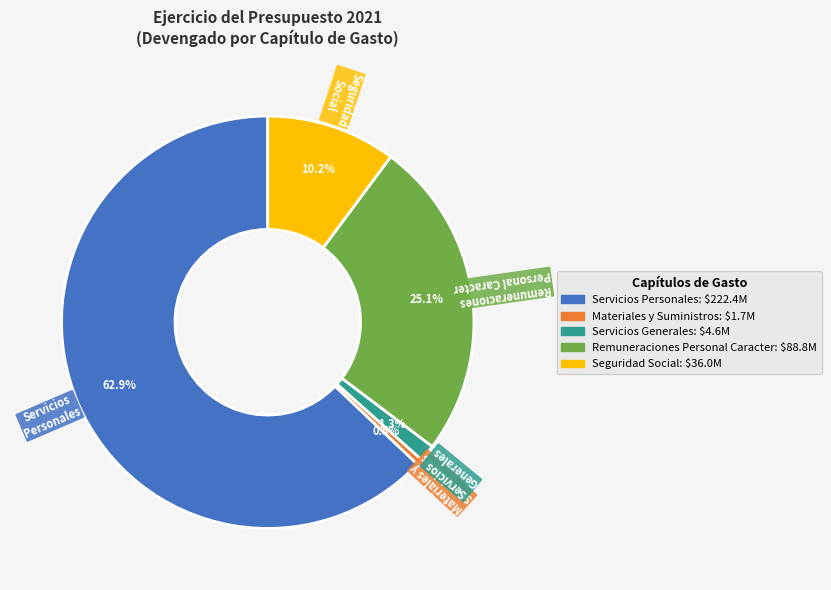

Rank the categories by value from lowest to highest.

Materiales y Suministros, Servicios Generales, Seguridad Social, Remuneraciones Personal Caracter, Servicios Personales